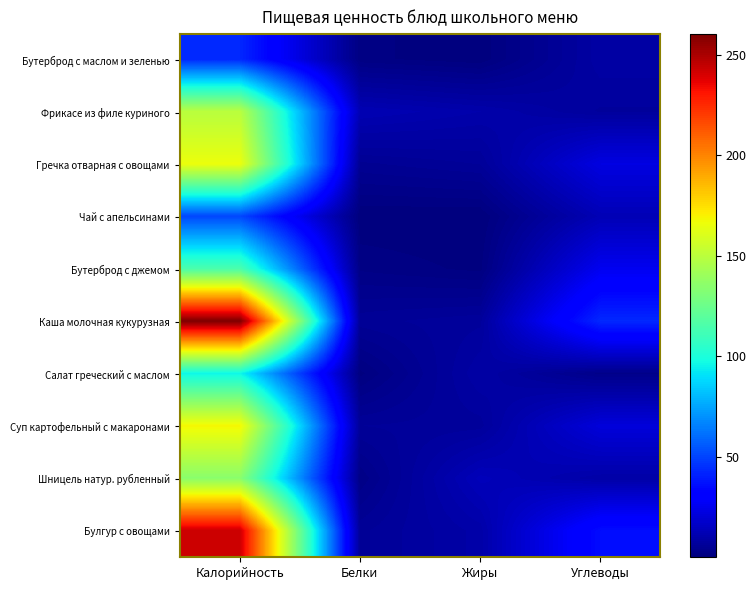

Rank the series by their maximum value, from lowest to highest.

Бутерброд с маслом и зеленью, Чай с апельсинами, Салат греческий с маслом, Бутерброд с джемом, Шницель натур. рубленный, Фрикасе из филе куриного, Гречка отварная с овощами, Суп картофельный с макаронами, Булгур с овощами, Каша молочная кукурузная